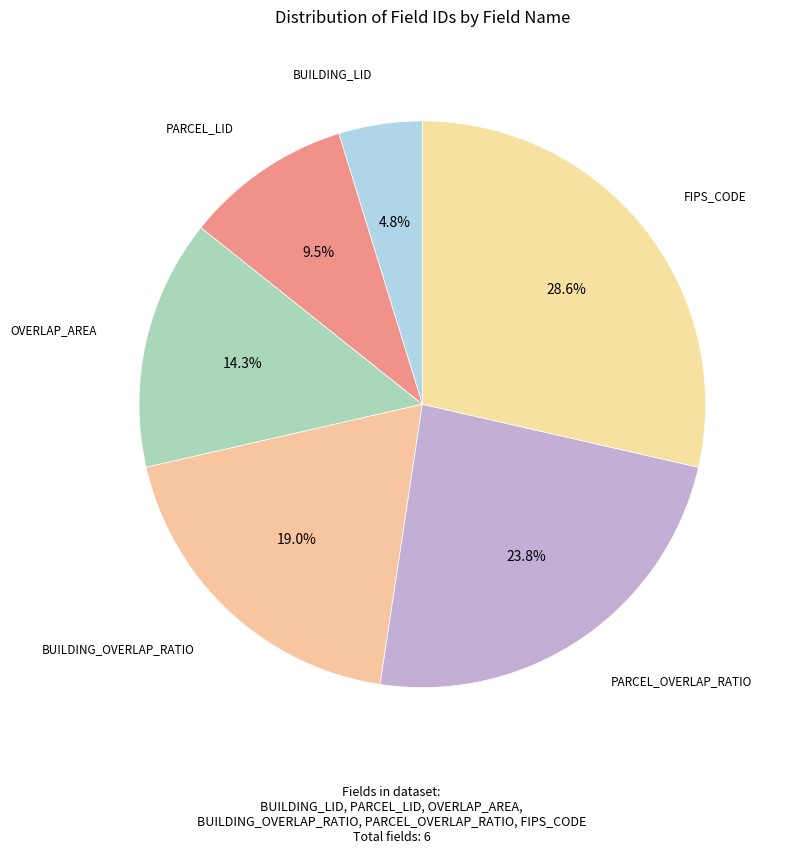

Count the number of slices in the pie.

6